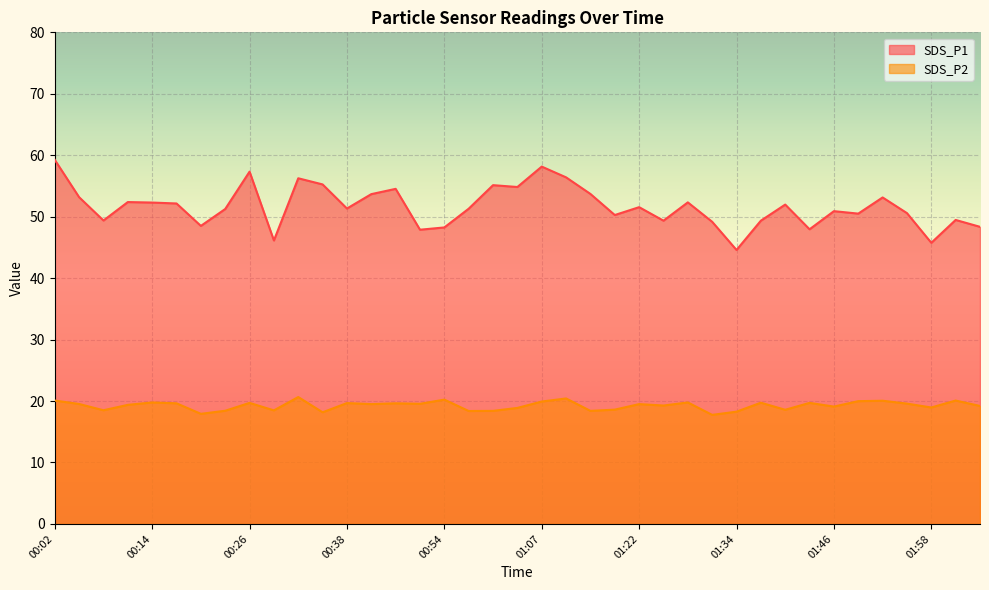

At which category does SDS_P2 reach its first local peak?

00:14